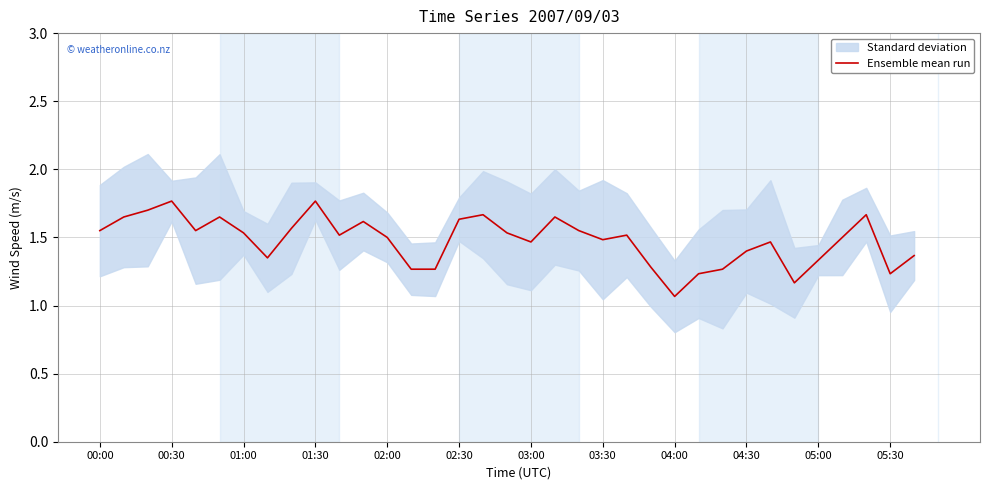

The value at 17 is 2.2. True or false?

False